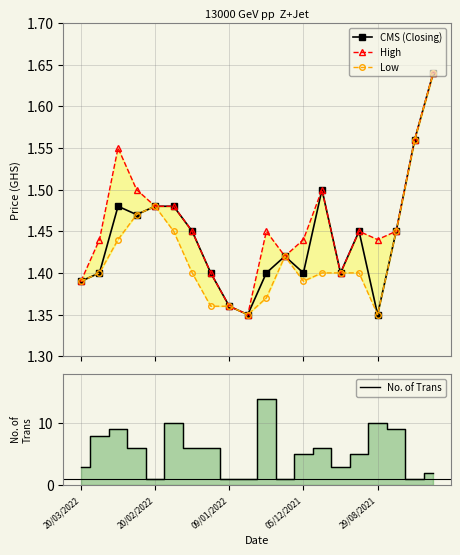

Reading left to right, what are all the values shown in this chart?

CMS (Closing): 1.4	1.4	1.5	1.5	1.5	1.5	1.4	1.4	1.4	1.4	1.4	1.4	1.4	1.5	1.4	1.4	1.4	1.4	1.6	1.6
High: 1.4	1.4	1.6	1.5	1.5	1.5	1.4	1.4	1.4	1.4	1.4	1.4	1.4	1.5	1.4	1.4	1.4	1.4	1.6	1.6
Low: 1.4	1.4	1.4	1.5	1.5	1.4	1.4	1.4	1.4	1.4	1.4	1.4	1.4	1.4	1.4	1.4	1.4	1.4	1.6	1.6
No. of Trans: 3.0	8.0	9.0	6.0	1.0	10.0	6.0	6.0	1.0	1.0	14.0	1.0	5.0	6.0	3.0	5.0	10.0	9.0	1.0	2.0